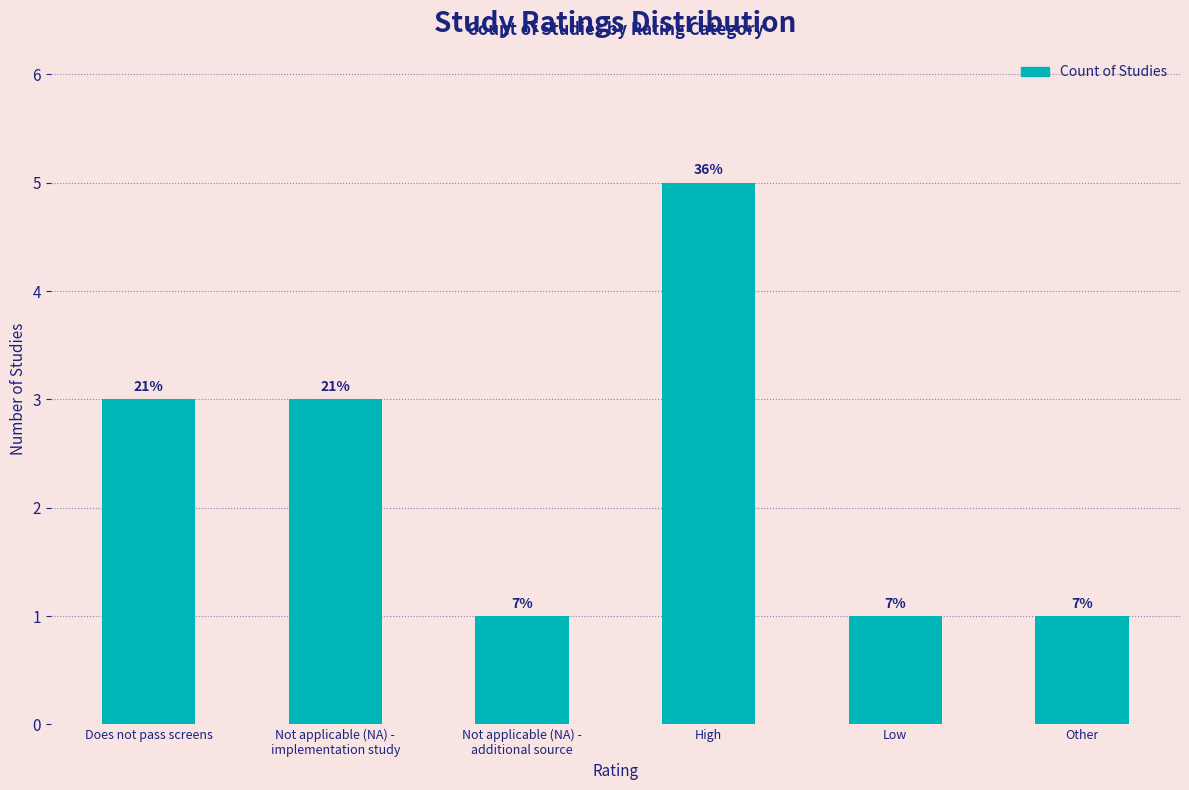

How many bars are there in total?

6